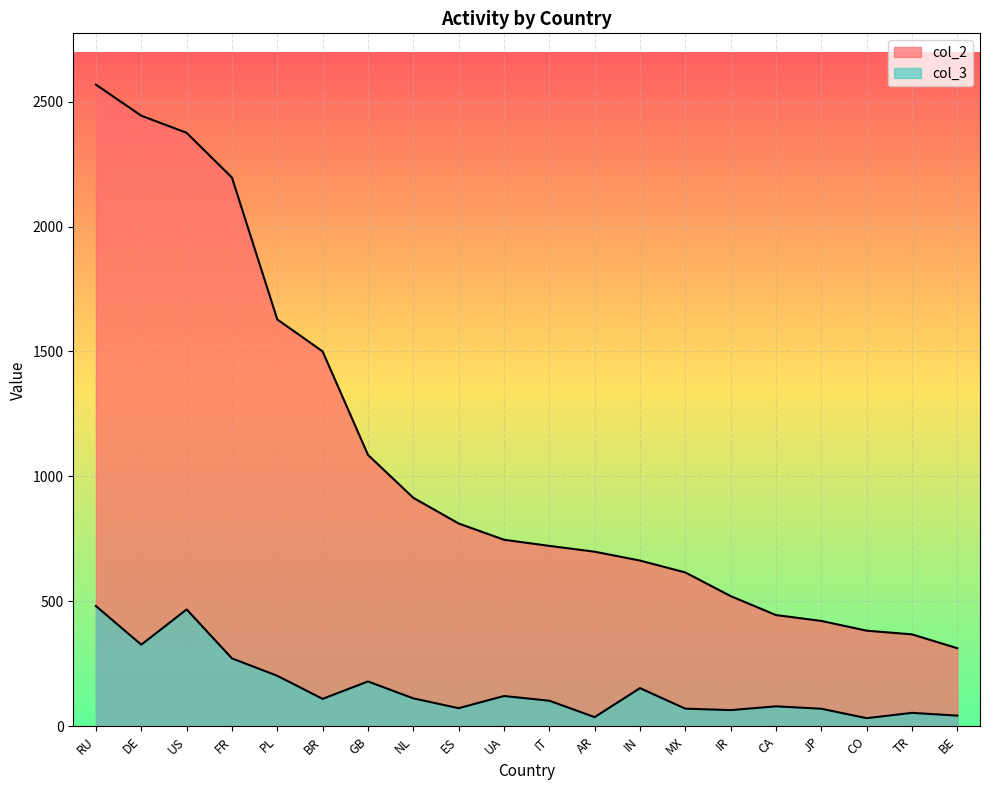

True or false: col_3 and col_2 intersect in this chart.

False